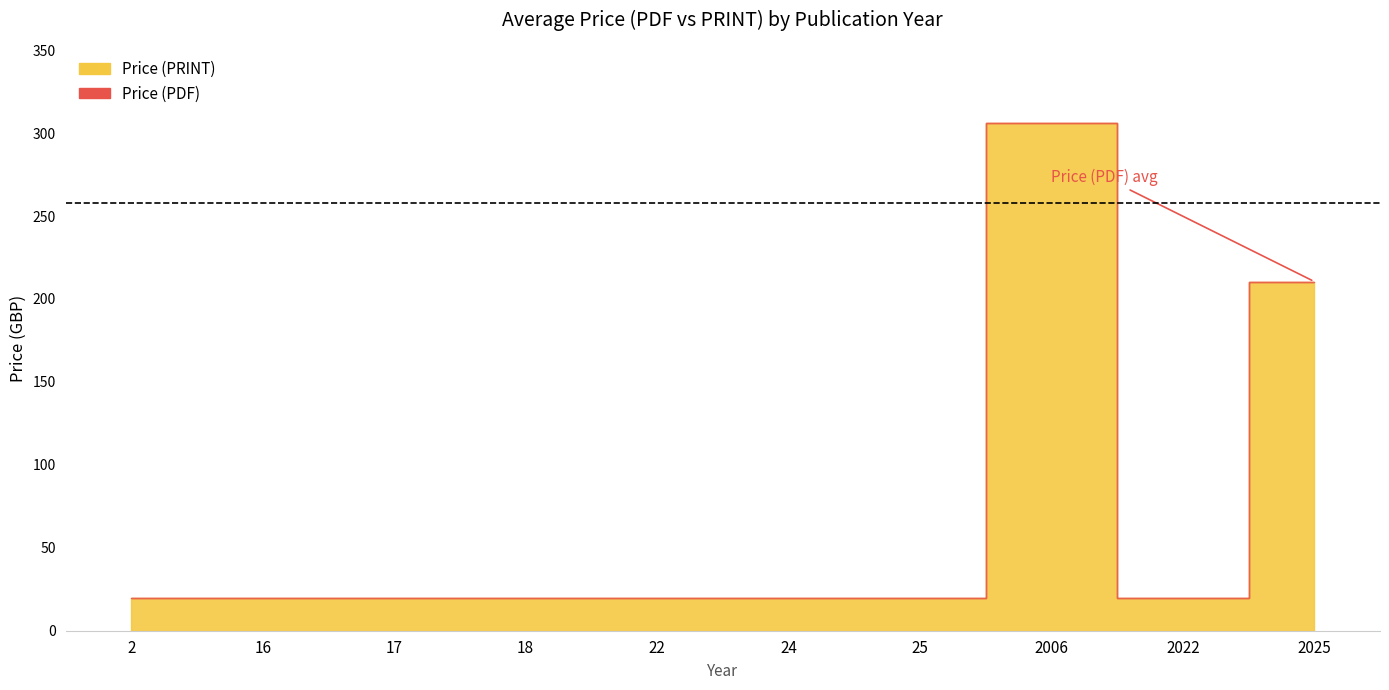

Which category has the lowest value in the Price (PRINT) series?

2